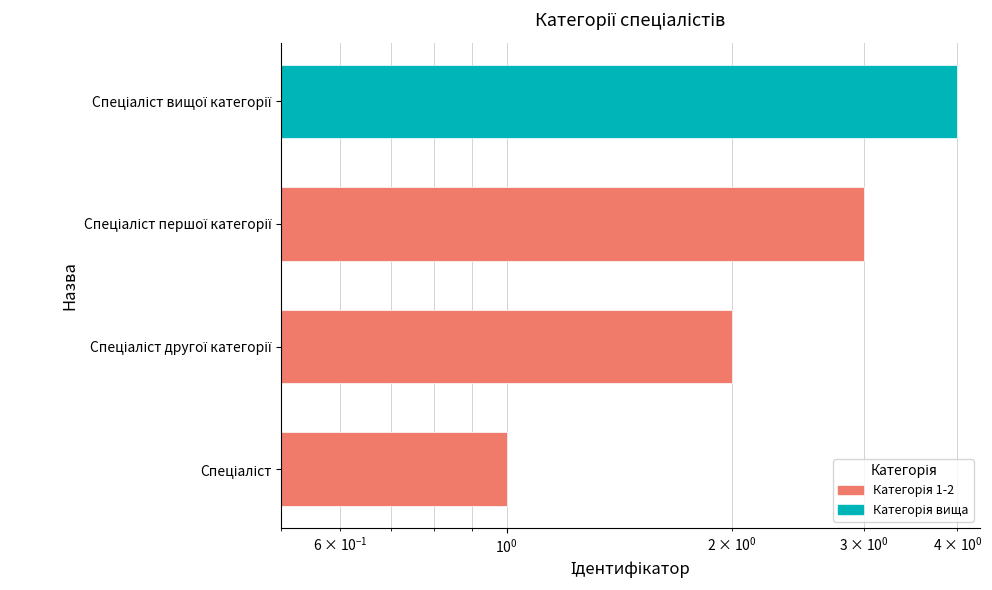

What is the approximate value at Спеціаліст першої категорії?

3